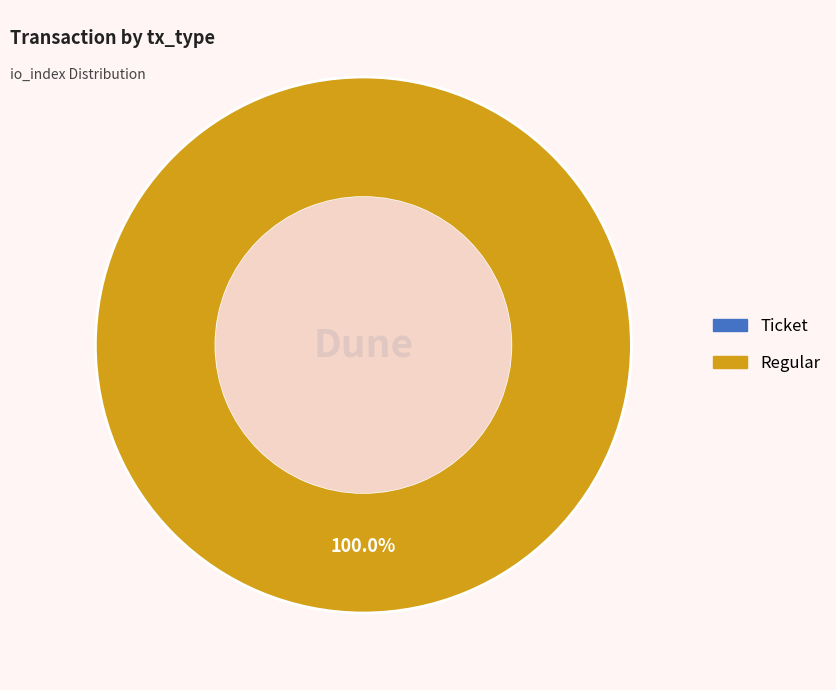

Is Regular the majority of the pie?

Yes